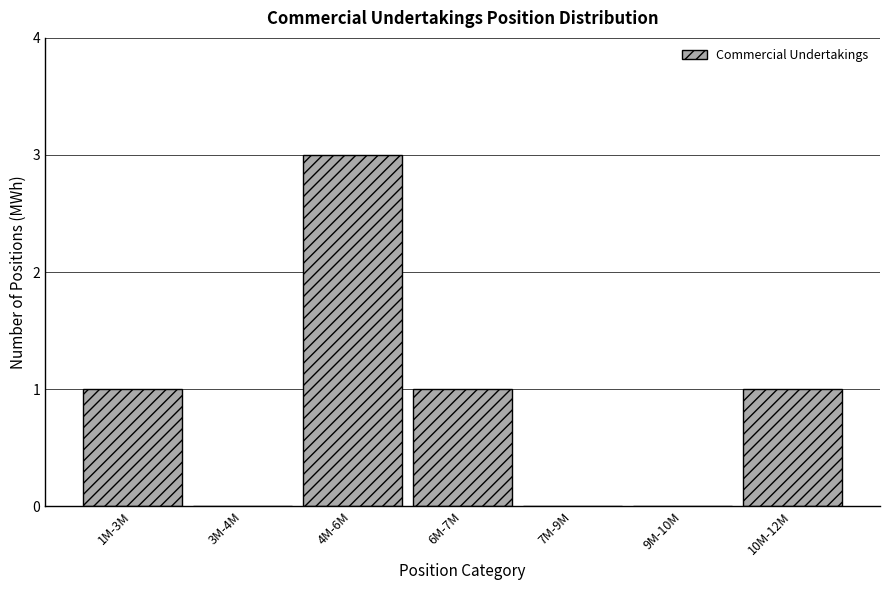

Reading right to left, transcribe all the data shown in this chart.

10M-12M=1	9M-10M=0	7M-9M=0	6M-7M=1	4M-6M=3	3M-4M=0	1M-3M=1